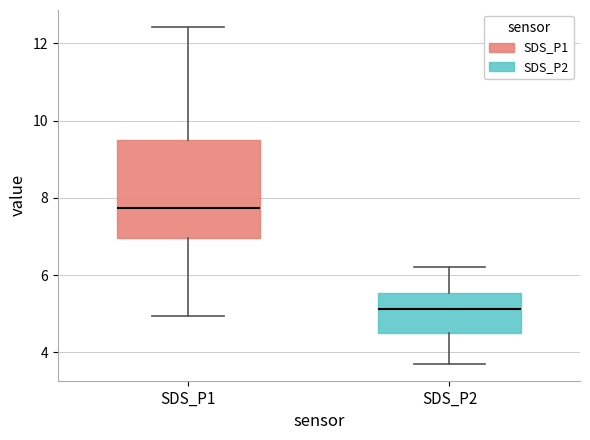

Which box has the lowest median line?

SDS_P2